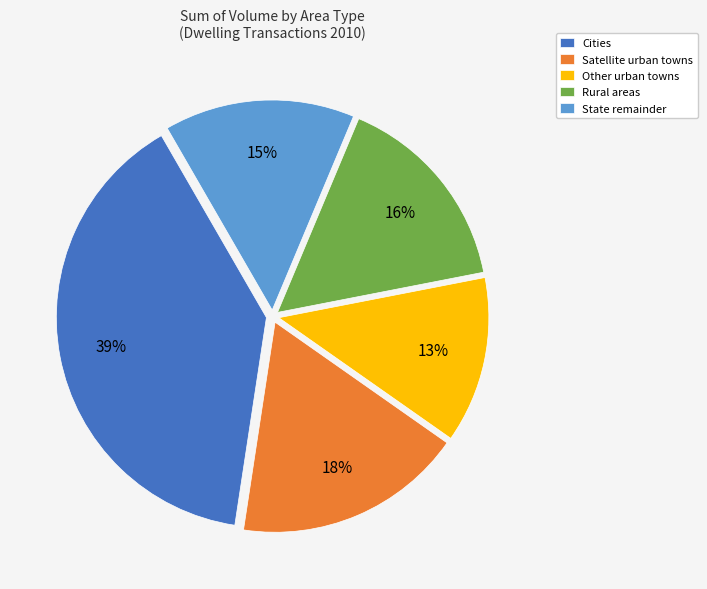

To the nearest percent, what is the average slice percentage?

20%